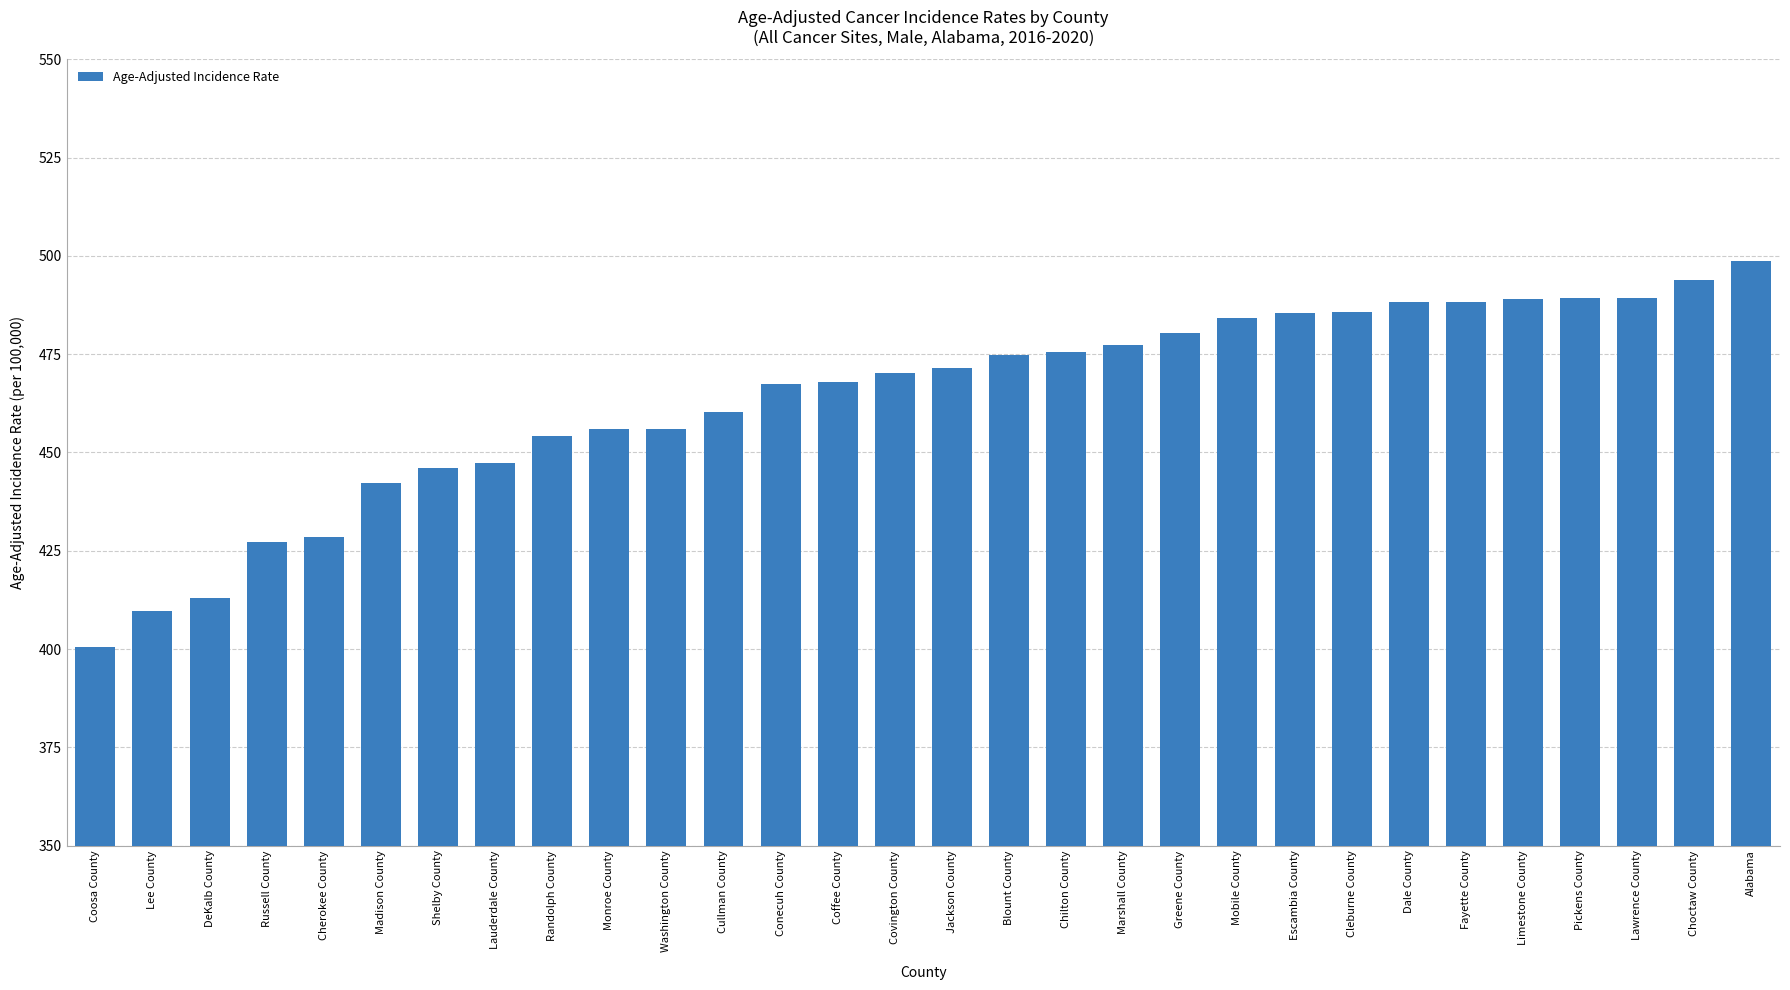

What is the sum of all values?

13917.9